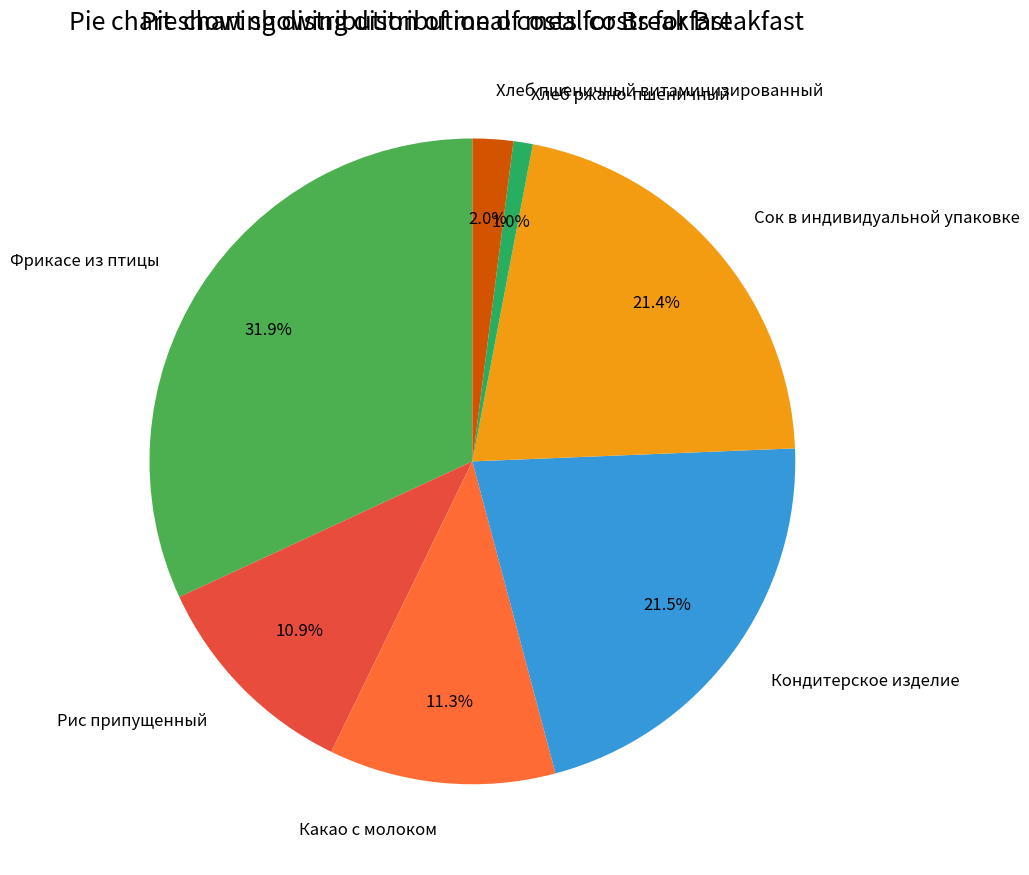

What is the ratio of the value at Хлеб пшеничный витаминизированный to the value at Рис припущенный?

0.2